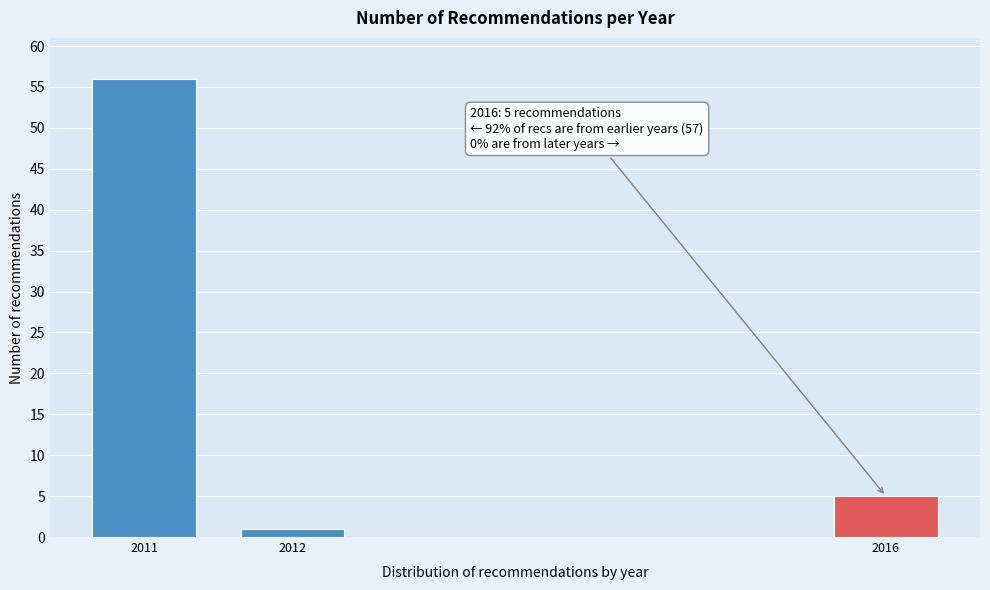

Reading right to left, extract all data points from this chart.

5	1	56